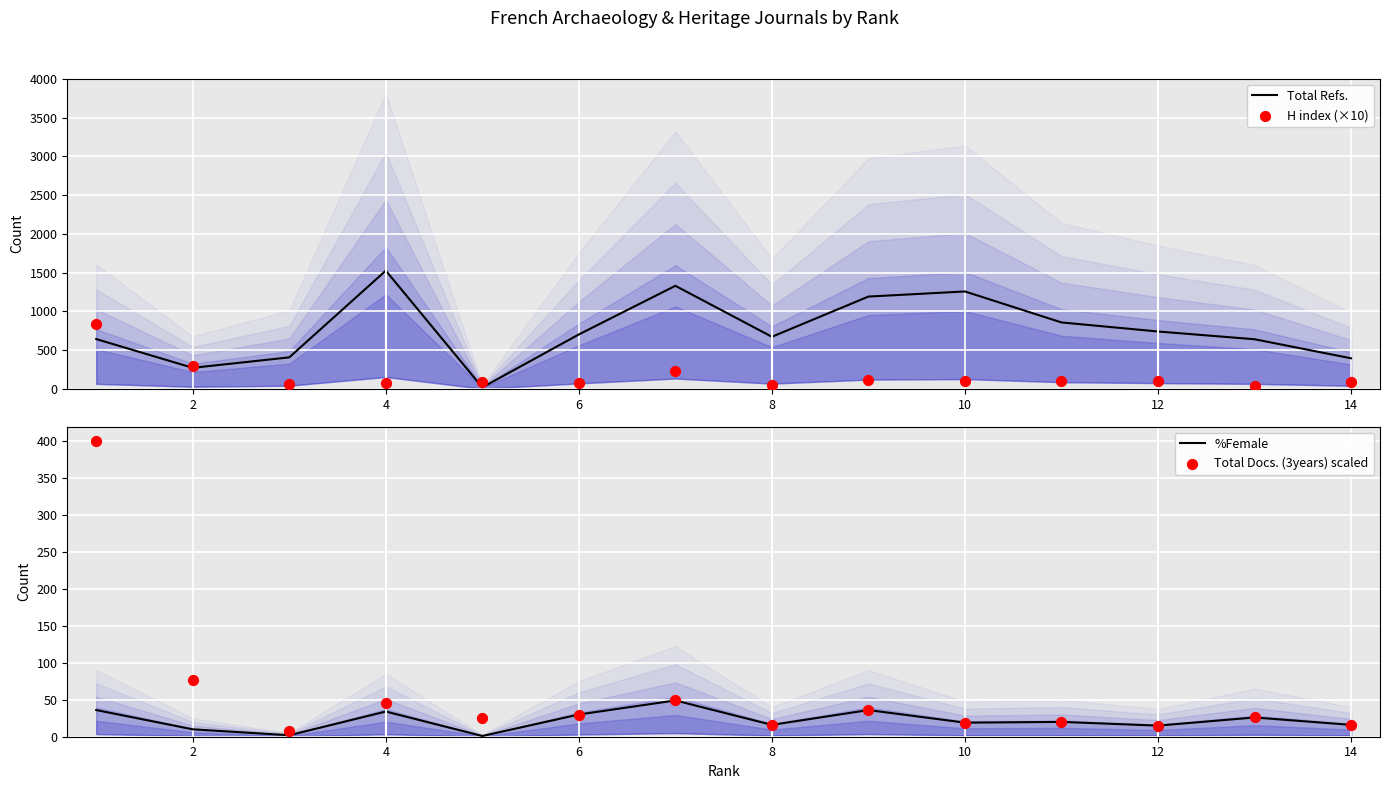

Which series reaches the minimum Y coordinate?

%Female